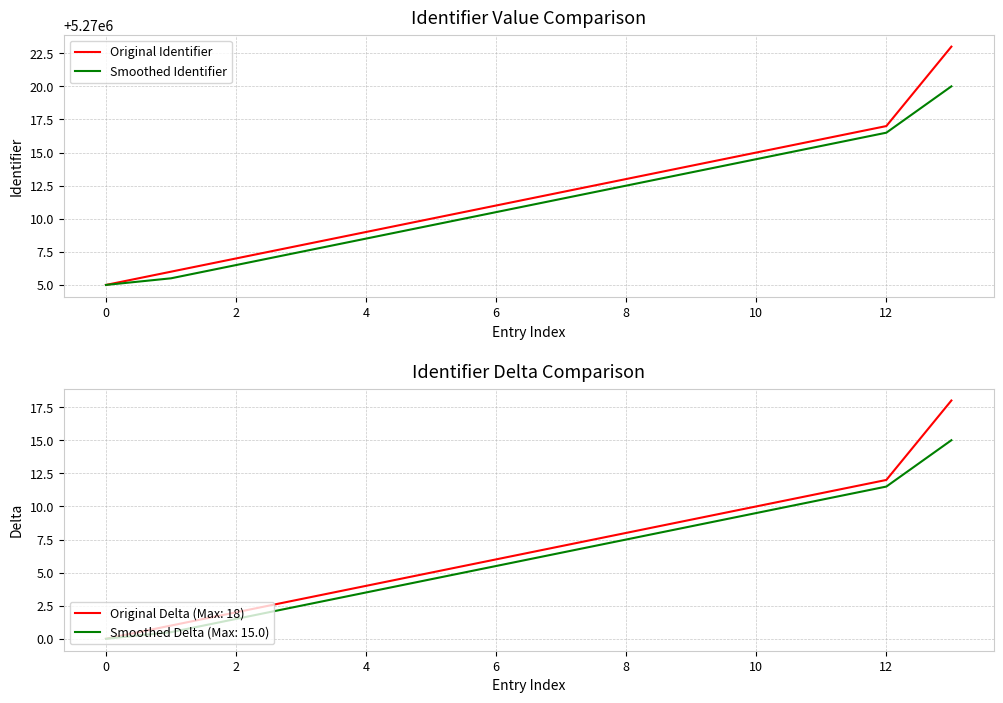

What is the difference between the maximum and minimum values in the Original Identifier series?

18.0